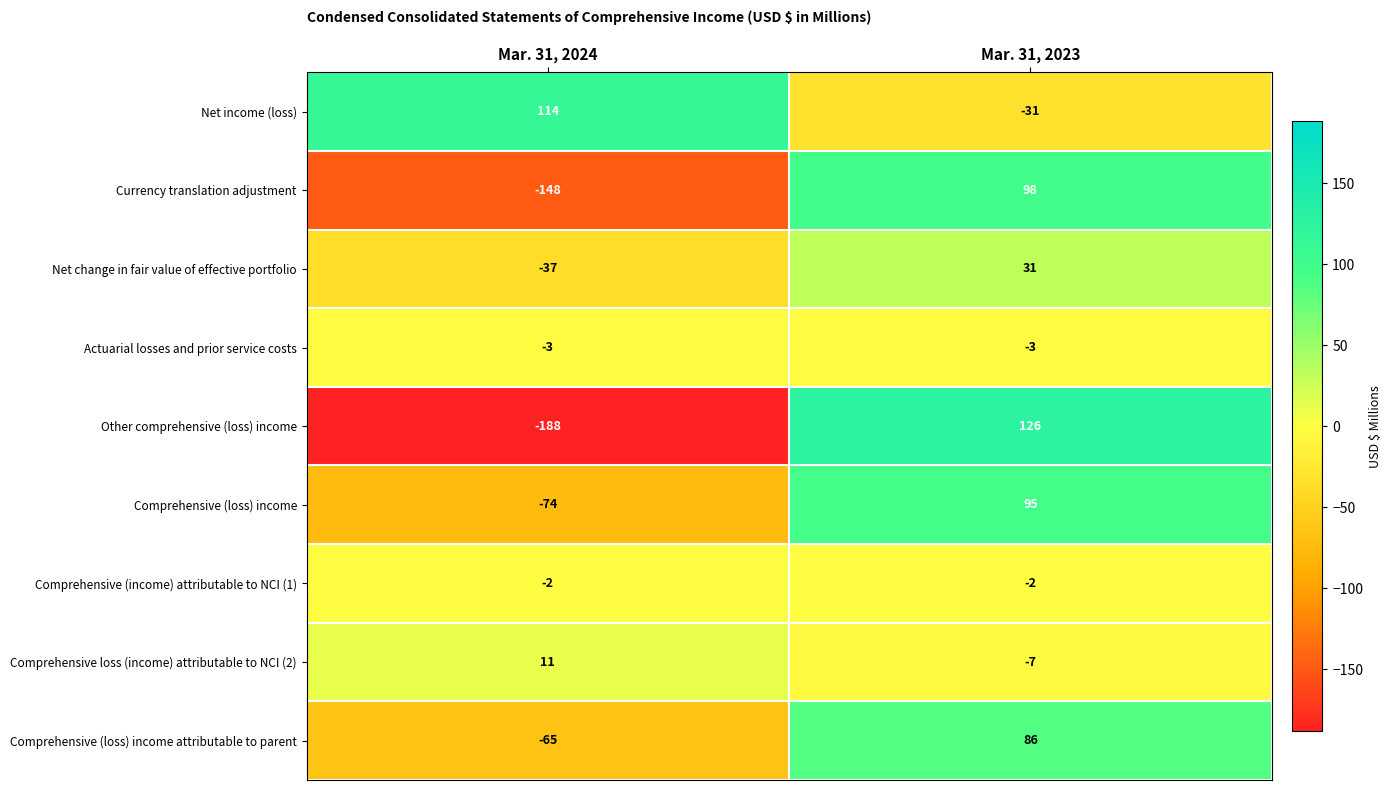

The value of Comprehensive loss (income) attributable to NCI (2) at Mar. 31, 2024 is 6. True or false?

False